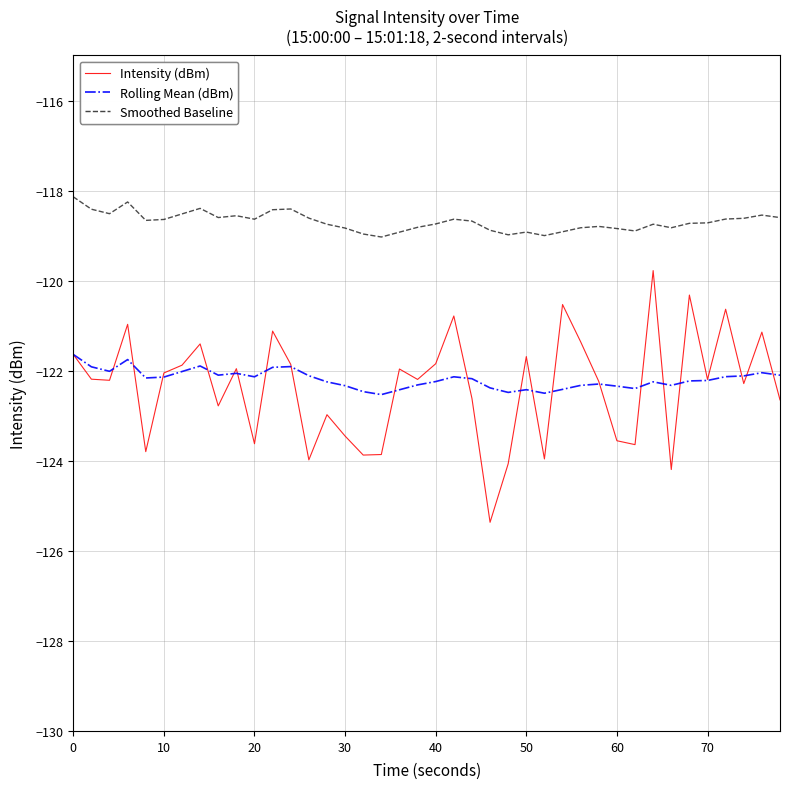

Which series has the largest range (max minus min)?

Intensity (dBm)